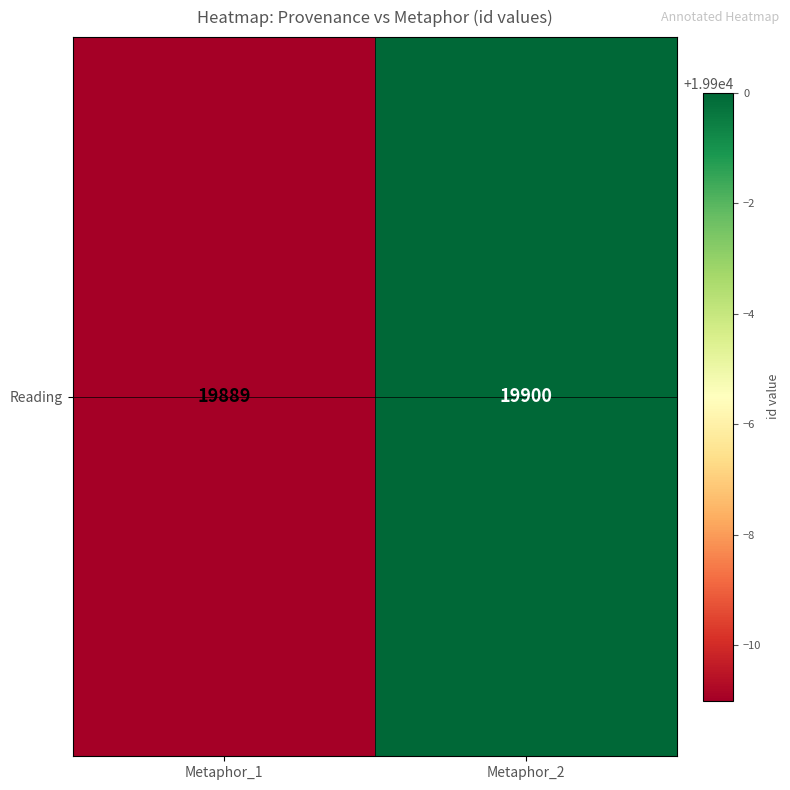

Reading right to left, what are all the values shown in this chart?

19900	19889